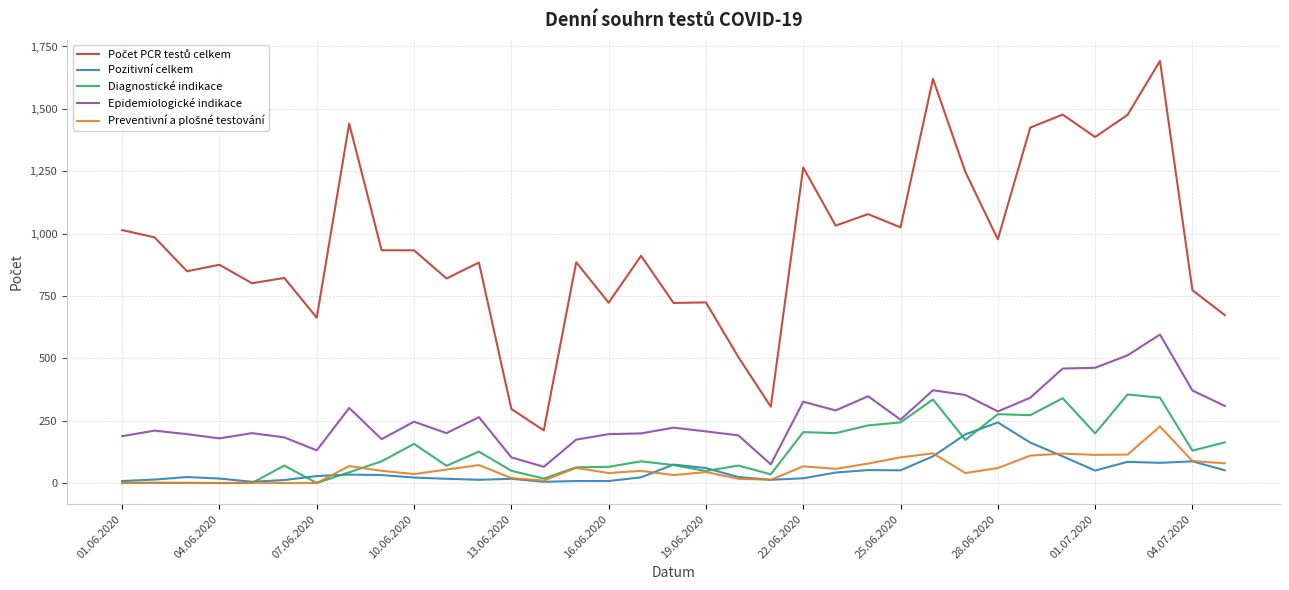

What is the greatest value displayed?

1692